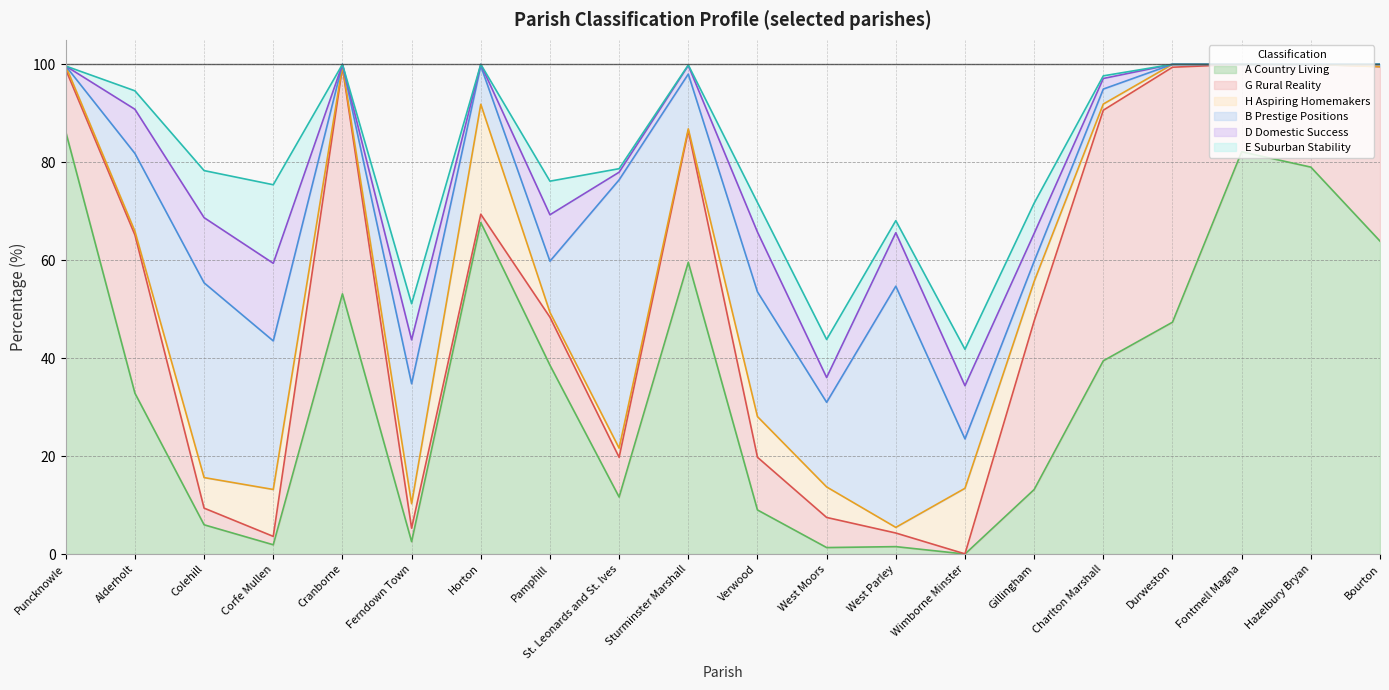

Reading left to right, transcribe all the data shown in this chart.

A Country Living: Puncknowle=86.2	Alderholt=32.8	Colehill=6.0	Corfe Mullen=1.9	Cranborne=53.1	Ferndown Town=2.5	Horton=67.7	Pamphill=38.6	St. Leonards and St. Ives=11.6	Sturminster Marshall=59.6	Verwood=9.0	West Moors=1.3	West Parley=1.5	Wimborne Minster=0.0	Gillingham=13.2	Charlton Marshall=39.5	Durweston=47.3	Fontmell Magna=82.1	Hazelbury Bryan=79.0	Bourton=63.9
G Rural Reality: Puncknowle=12.7	Alderholt=32.3	Colehill=3.4	Corfe Mullen=1.7	Cranborne=46.3	Ferndown Town=2.8	Horton=1.7	Pamphill=9.8	St. Leonards and St. Ives=8.1	Sturminster Marshall=26.9	Verwood=10.8	West Moors=6.2	West Parley=2.8	Wimborne Minster=0.0	Gillingham=34.4	Charlton Marshall=51.2	Durweston=52.1	Fontmell Magna=17.9	Hazelbury Bryan=21.0	Bourton=35.6
H Aspiring Homemakers: Puncknowle=0.7	Alderholt=0.7	Colehill=6.2	Corfe Mullen=9.6	Cranborne=0.3	Ferndown Town=5.0	Horton=22.4	Pamphill=1.0	St. Leonards and St. Ives=1.9	Sturminster Marshall=0.4	Verwood=8.3	West Moors=6.2	West Parley=1.1	Wimborne Minster=13.4	Gillingham=8.1	Charlton Marshall=1.3	Durweston=0.6	Fontmell Magna=0.0	Hazelbury Bryan=0.0	Bourton=0.0
B Prestige Positions: Puncknowle=0.0	Alderholt=15.9	Colehill=39.8	Corfe Mullen=30.3	Cranborne=0.3	Ferndown Town=24.5	Horton=7.8	Pamphill=10.5	St. Leonards and St. Ives=54.8	Sturminster Marshall=11.2	Verwood=25.5	West Moors=17.3	West Parley=49.2	Wimborne Minster=10.1	Gillingham=4.1	Charlton Marshall=3.1	Durweston=0.0	Fontmell Magna=0.0	Hazelbury Bryan=0.0	Bourton=0.5
D Domestic Success: Puncknowle=0.0	Alderholt=9.0	Colehill=13.3	Corfe Mullen=15.8	Cranborne=0.0	Ferndown Town=9.0	Horton=0.3	Pamphill=9.5	St. Leonards and St. Ives=1.6	Sturminster Marshall=1.7	Verwood=12.2	West Moors=5.1	West Parley=10.9	Wimborne Minster=10.9	Gillingham=5.7	Charlton Marshall=2.2	Durweston=0.0	Fontmell Magna=0.0	Hazelbury Bryan=0.0	Bourton=0.0
E Suburban Stability: Puncknowle=0.0	Alderholt=3.8	Colehill=9.6	Corfe Mullen=16.0	Cranborne=0.0	Ferndown Town=7.4	Horton=0.0	Pamphill=6.9	St. Leonards and St. Ives=0.7	Sturminster Marshall=0.1	Verwood=6.0	West Moors=7.8	West Parley=2.5	Wimborne Minster=7.4	Gillingham=6.2	Charlton Marshall=0.5	Durweston=0.0	Fontmell Magna=0.0	Hazelbury Bryan=0.0	Bourton=0.0